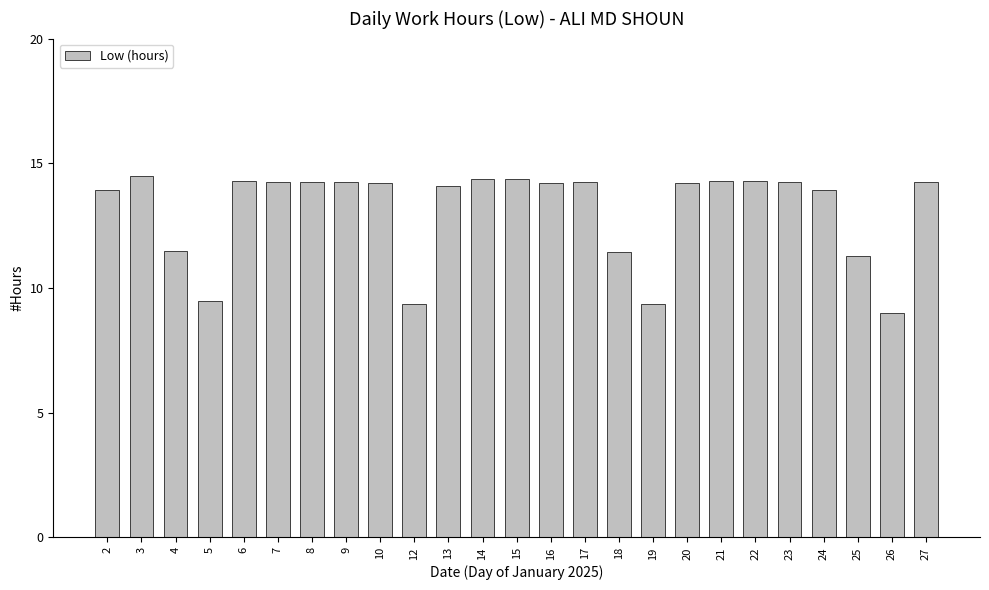

What is the minimum value shown in the chart?

9.0